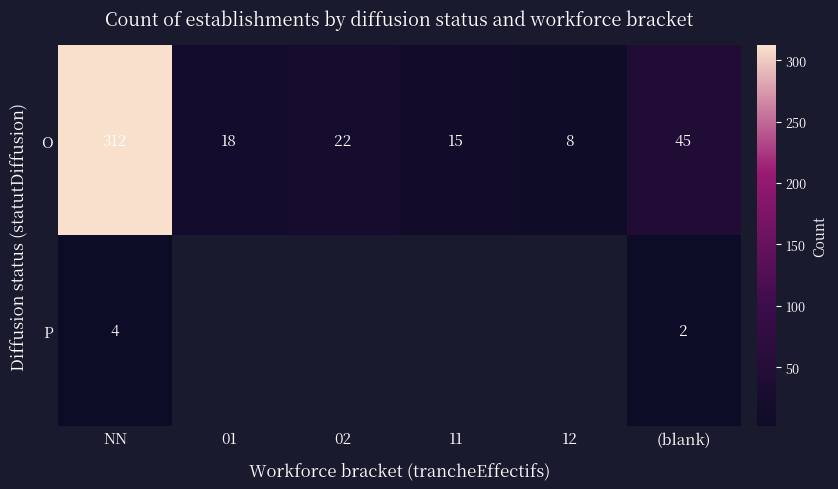

Count the number of data series in this chart.

2